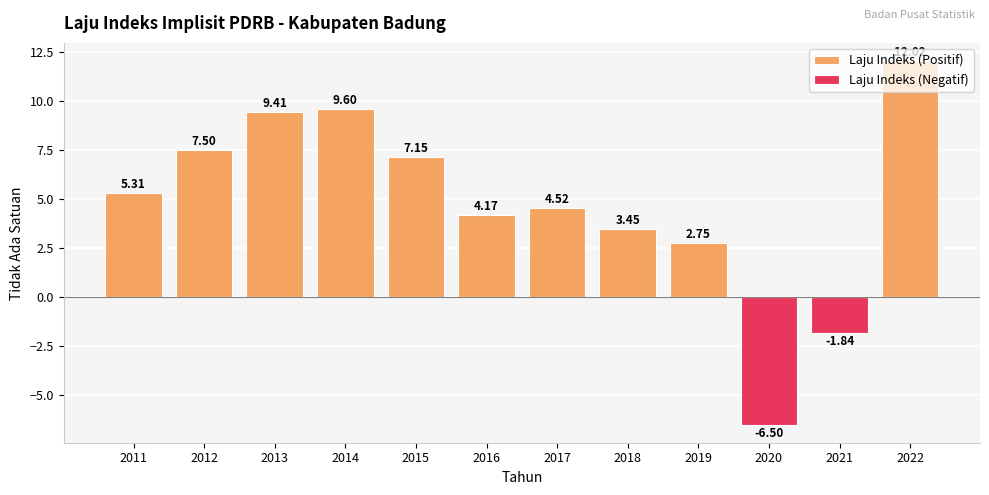

At how many categories does at least one series exceed 0?

10